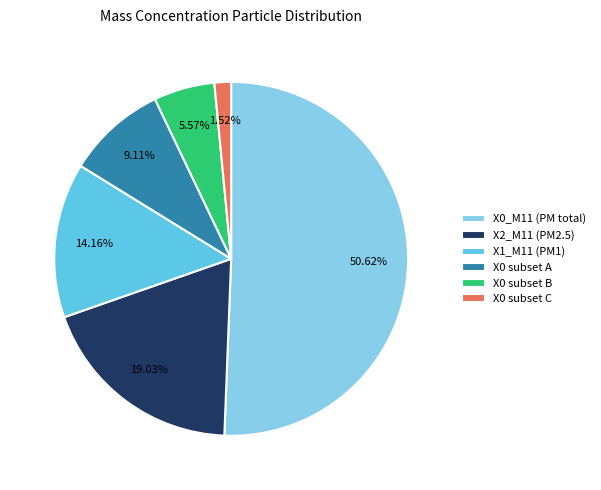

What is the largest slice in the pie chart?

X0_M11 (PM total)